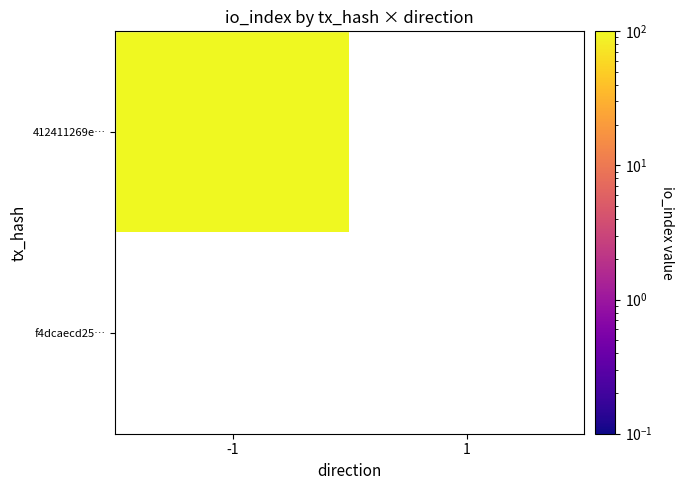

Is the value of 412411269e3f97ce4e307725ed272dec1303353 at 1 greater than the value of f4dcaecd251b22621fbeec2945ddedb451c1cc7 at 1?

No